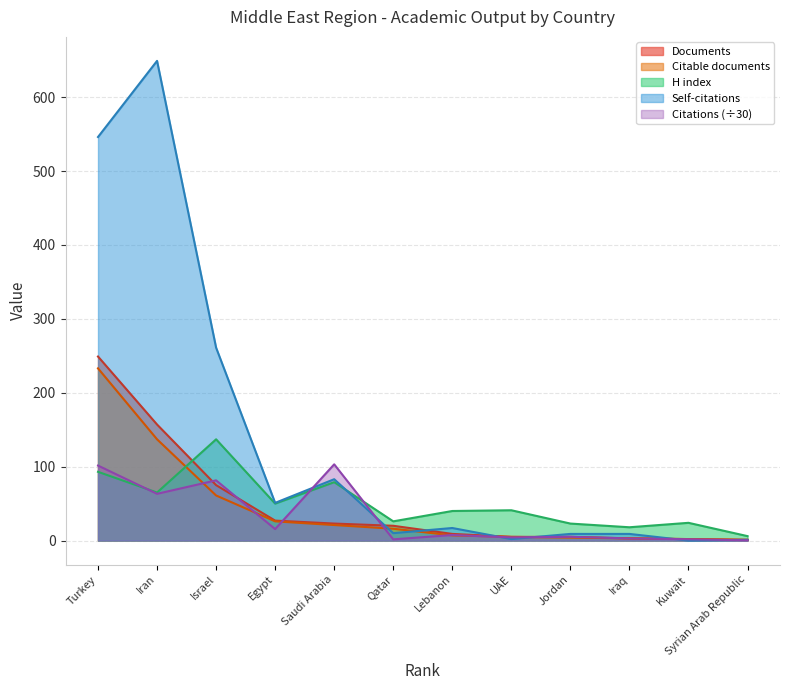

Reading right to left, list all the values displayed in this chart.

Documents: 1.0	2.0	3.0	5.0	5.0	9.0	20.0	23.0	27.0	75.0	157.0	249.0
Citable documents: 1.0	2.0	3.0	4.0	5.0	7.0	16.0	21.0	26.0	61.0	137.0	233.0
Citations: 0.3	1.8	2.9	5.1	4.3	7.5	1.6	103.1	15.5	81.5	63.2	101.5
Self-citations: 1.0	0.0	9.0	9.0	2.0	17.0	10.0	83.0	51.0	261.0	649.0	546.0
H index: 6.0	24.0	18.0	23.0	41.0	40.0	26.0	79.0	50.0	137.0	65.0	93.0